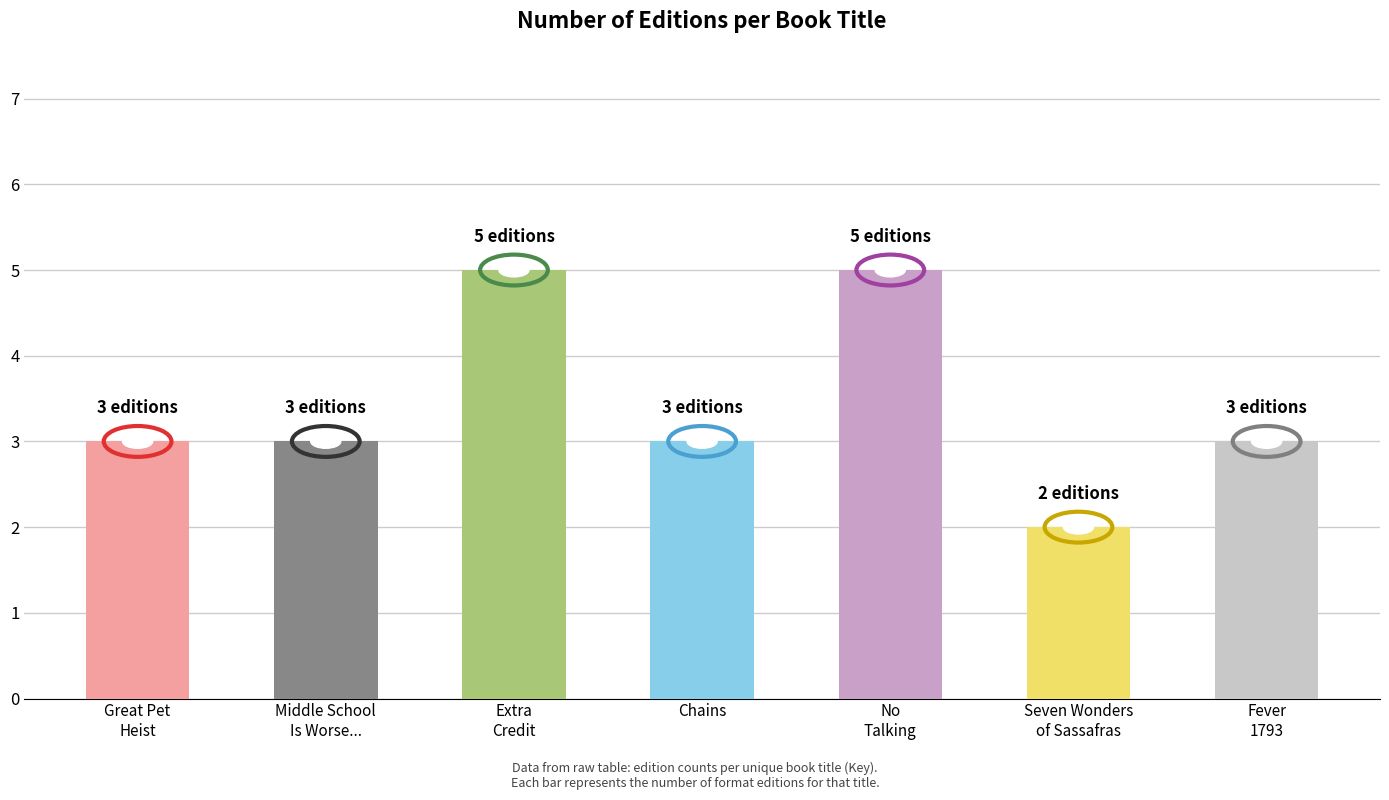

What is the ratio of the value at Seven Wonders
of Sassafras to the value at Fever
1793?

0.7